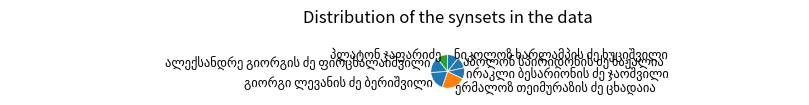

Does any single category account for the majority?

No